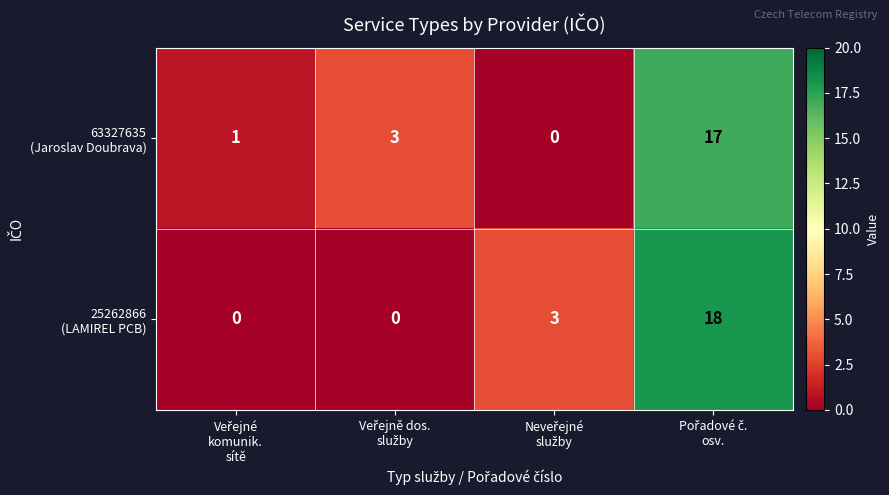

Count the number of data series in this chart.

2